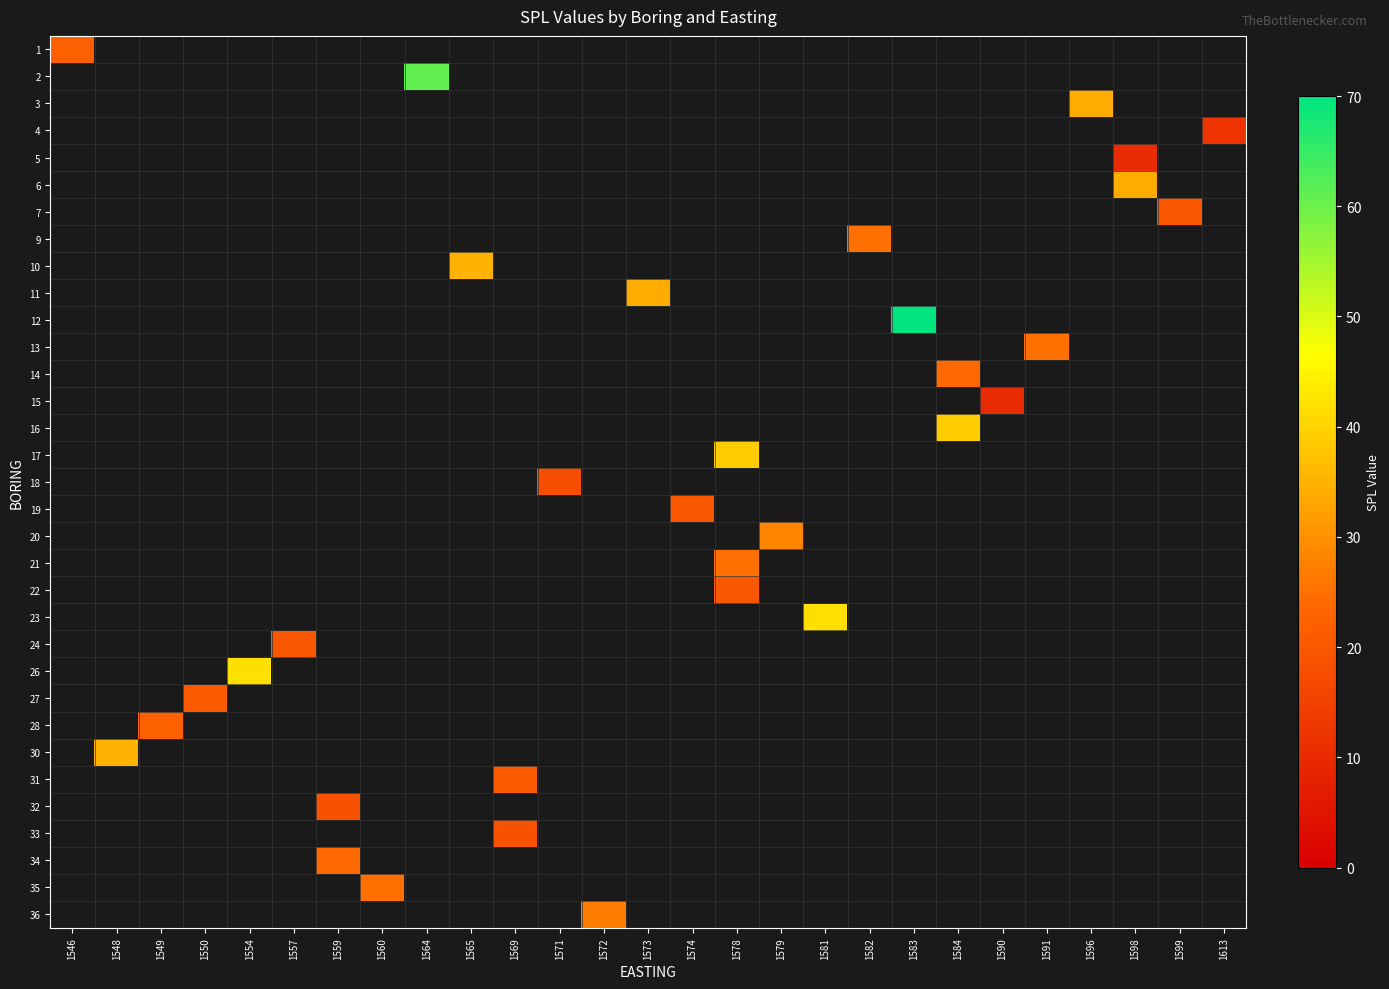

How many data points does each series have?

27